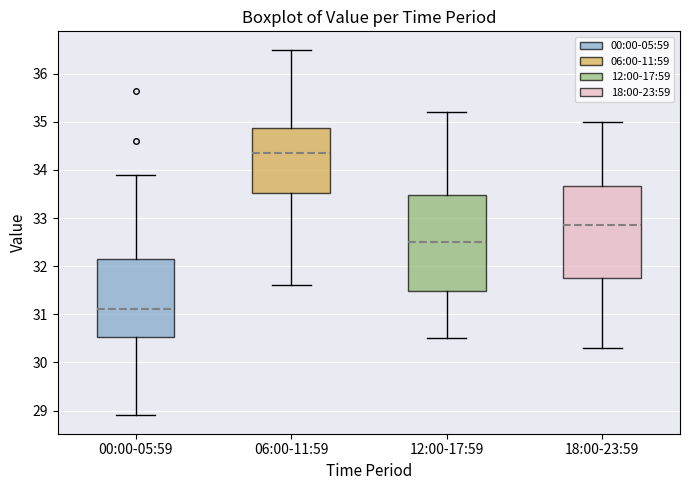

Which box has the lowest median line?

00:00-05:59